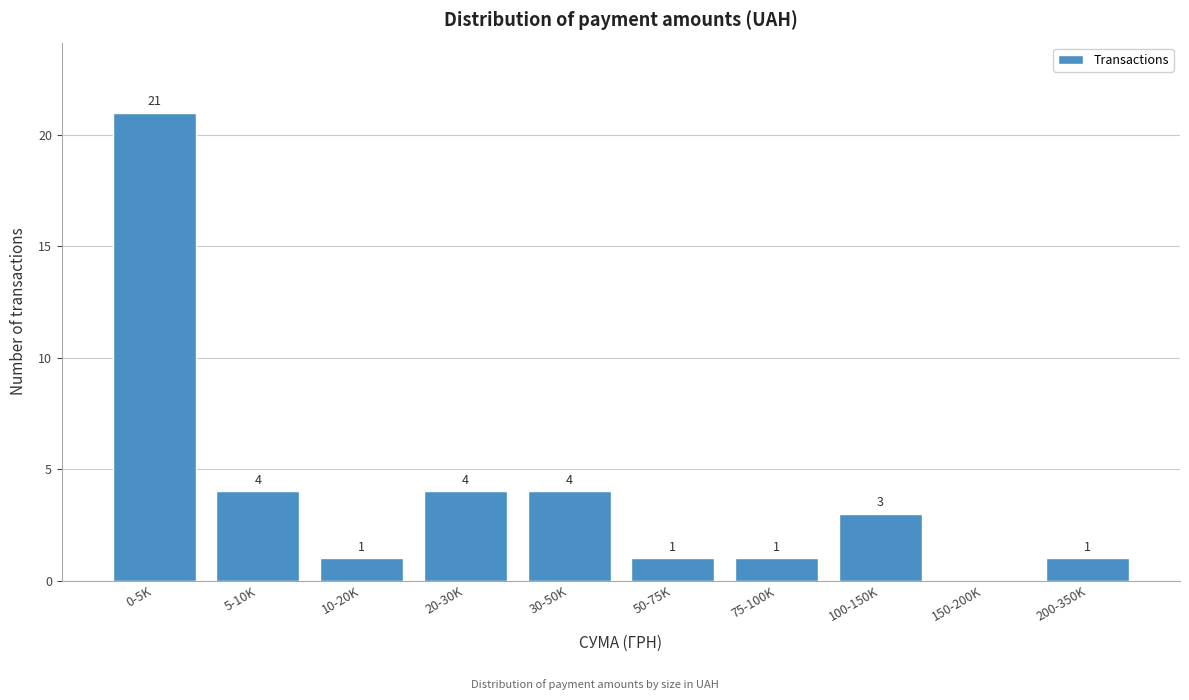

Reading right to left, what are all the values shown in this chart?

200-350K=1	150-200K=0	100-150K=3	75-100K=1	50-75K=1	30-50K=4	20-30K=4	10-20K=1	5-10K=4	0-5K=21